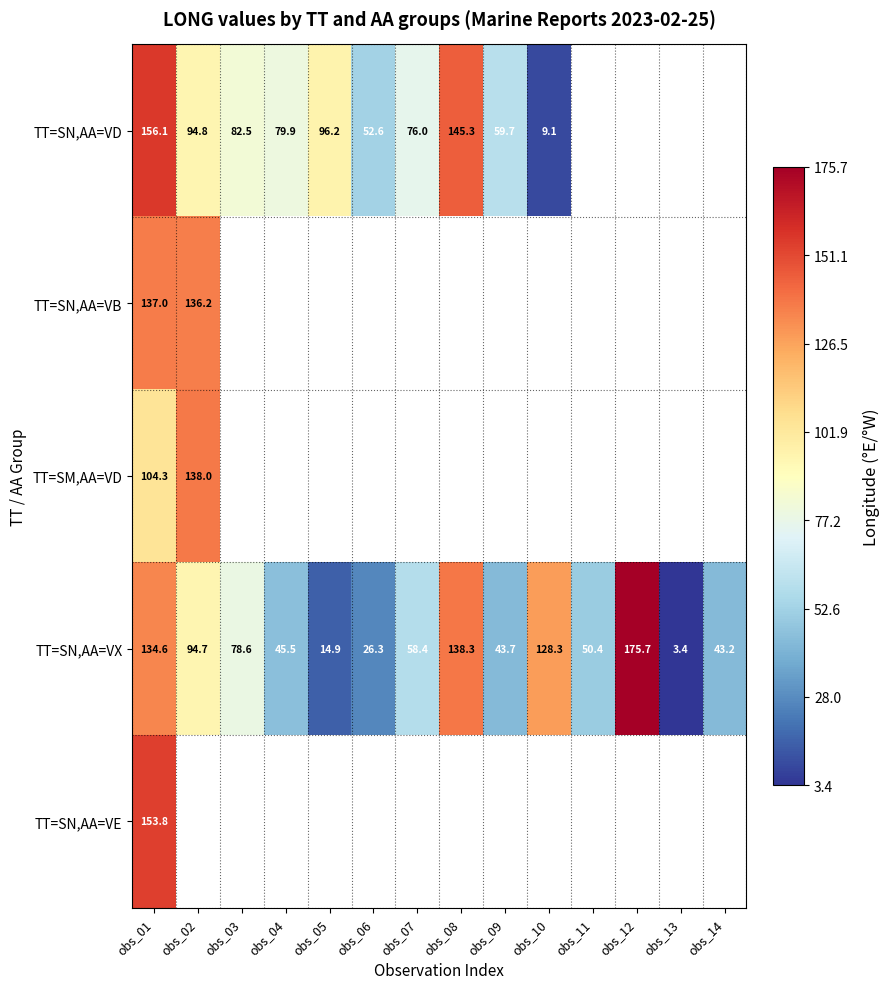

At which label does TT=SN,AA=VX first exceed 58?

obs_01